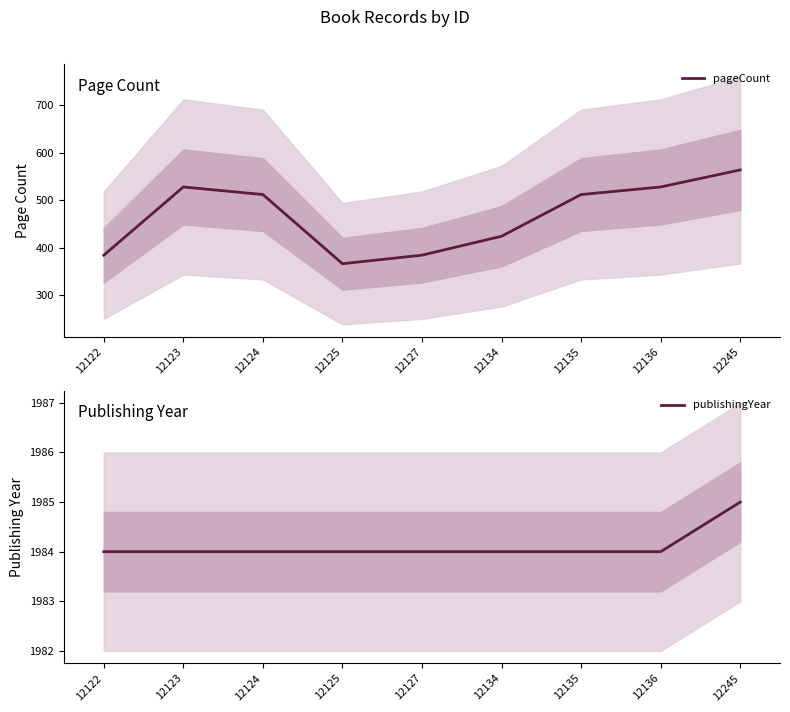

What is the minimum value for pageCount?

366